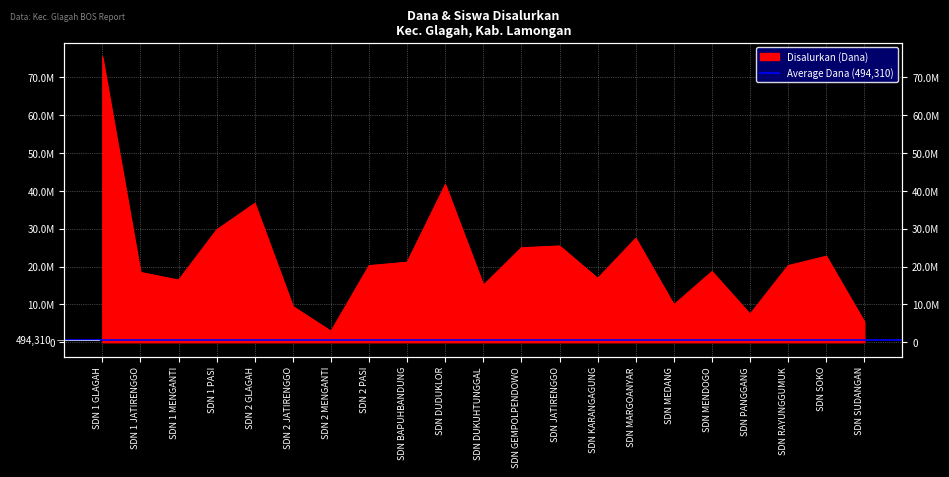

What is the sum of the values at SDN 2 PASI and SDN 1 GLAGAH?

95625000